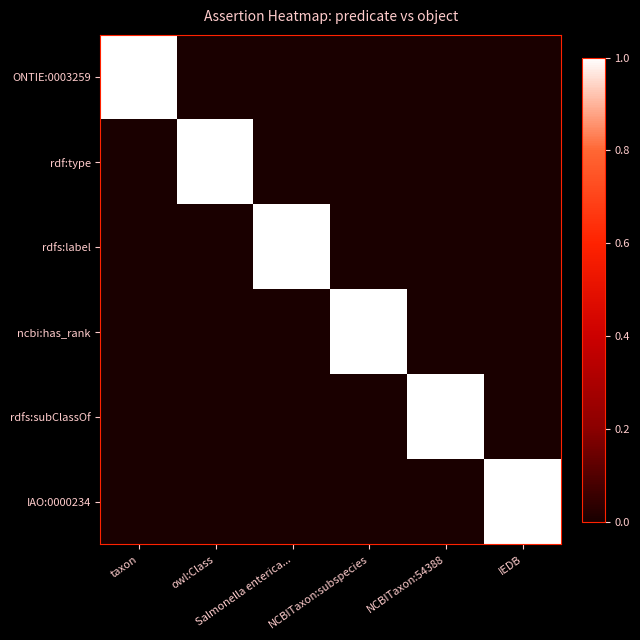

At NCBITaxon:subspecies, list the series in order from smallest to largest.

ONTIE:0003259, rdf:type, rdfs:label, rdfs:subClassOf, IAO:0000234, ncbi:has_rank